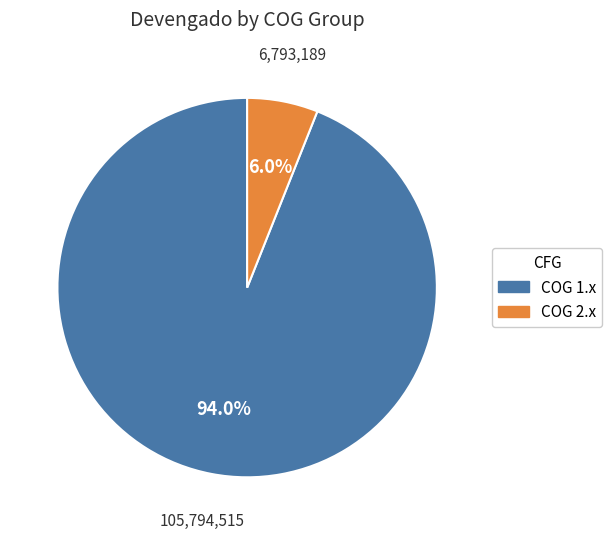

Is there any slice that represents more than half of the pie?

Yes